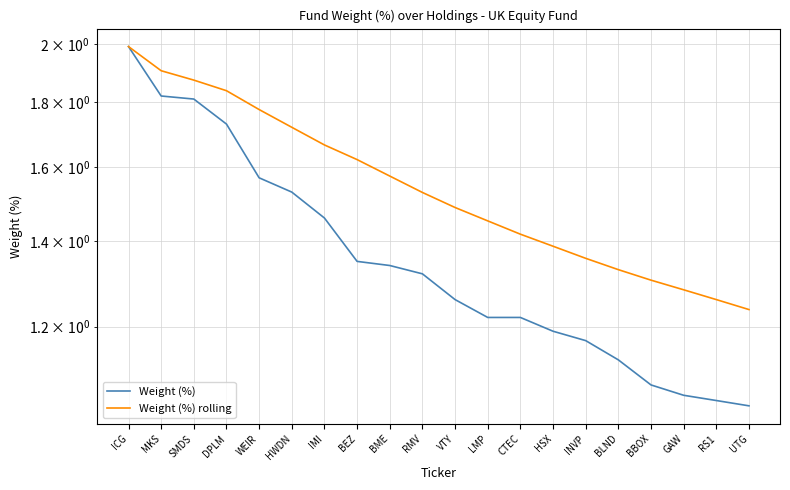

Which series has the largest range (max minus min)?

Weight (%)